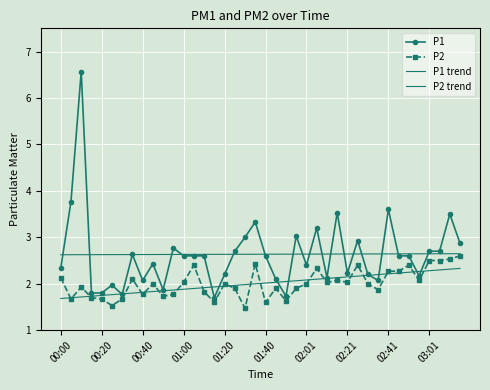

Reading left to right, transcribe all the data shown in this chart.

P1: 2.3	3.8	6.6	1.8	1.8	2.0	1.8	2.6	2.1	2.4	1.9	2.8	2.6	2.6	2.6	1.7	2.2	2.7	3.0	3.3	2.6	2.1	1.7	3.0	2.4	3.2	2.1	3.5	2.2	2.9	2.2	2.1	3.6	2.6	2.6	2.2	2.7	2.7	3.5	2.9
P2: 2.1	1.7	1.9	1.7	1.7	1.5	1.7	2.1	1.8	2.0	1.7	1.8	2.0	2.4	1.8	1.6	2.0	1.9	1.5	2.4	1.6	1.9	1.6	1.9	2.0	2.3	2.0	2.1	2.0	2.4	2.0	1.9	2.3	2.3	2.4	2.1	2.5	2.5	2.5	2.6
P1 trend: 2.6	2.6	2.6	2.6	2.6	2.6	2.6	2.6	2.6	2.6	2.6	2.6	2.6	2.6	2.6	2.6	2.6	2.6	2.6	2.6	2.6	2.6	2.6	2.6	2.6	2.6	2.6	2.6	2.6	2.6	2.6	2.6	2.6	2.6	2.6	2.6	2.6	2.6	2.6	2.6
P2 trend: 1.7	1.7	1.7	1.7	1.7	1.8	1.8	1.8	1.8	1.8	1.8	1.9	1.9	1.9	1.9	1.9	1.9	2.0	2.0	2.0	2.0	2.0	2.0	2.1	2.1	2.1	2.1	2.1	2.1	2.2	2.2	2.2	2.2	2.2	2.2	2.3	2.3	2.3	2.3	2.3